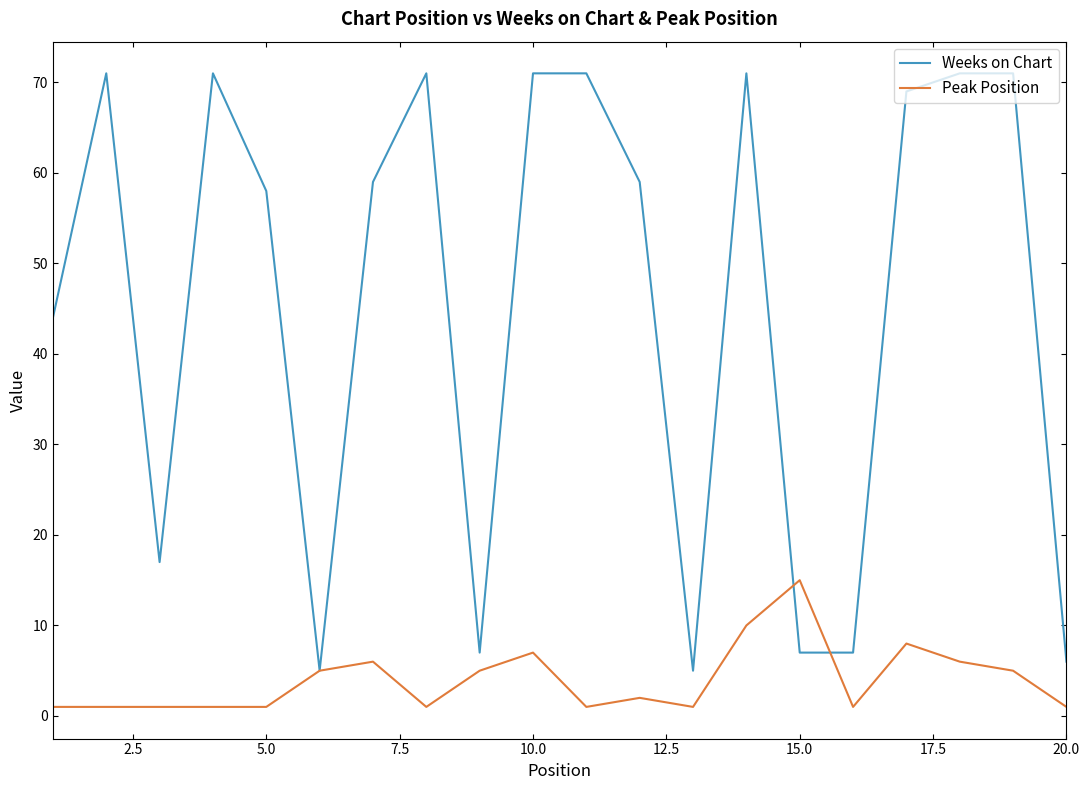

Which series has the largest range (max minus min)?

Weeks on Chart